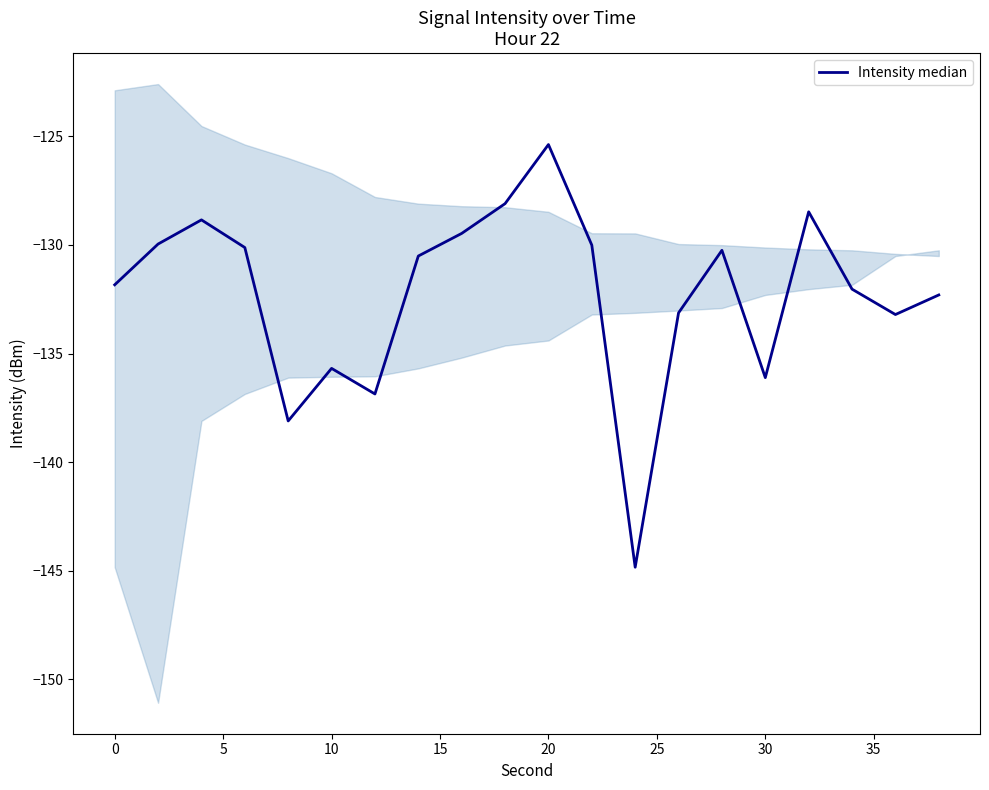

What is the maximum value shown in the chart?

-125.4